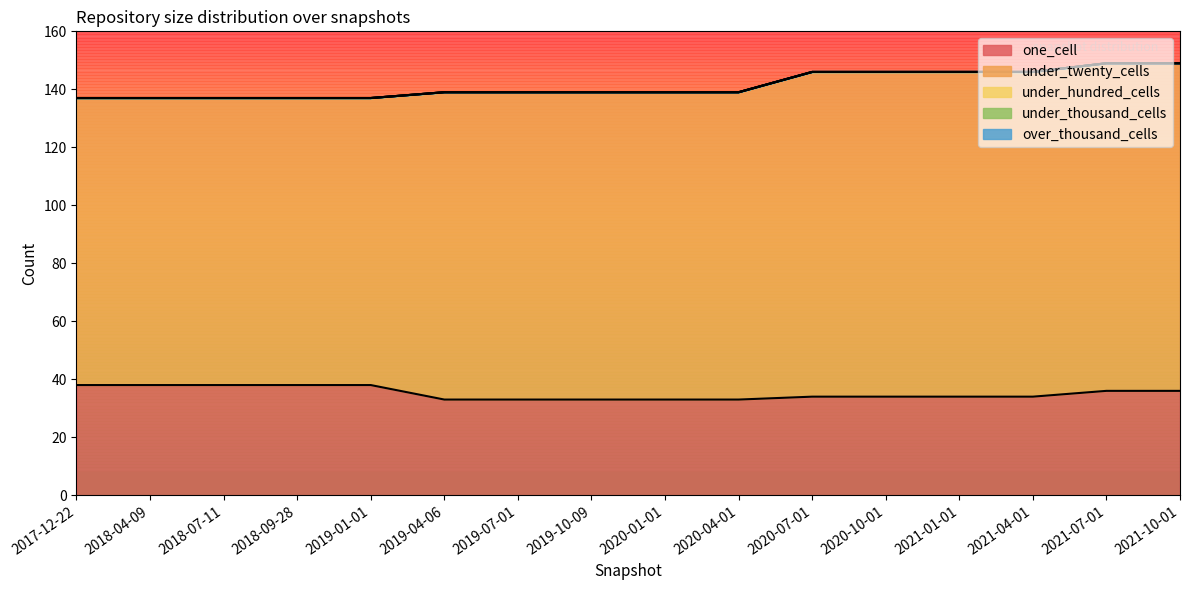

What position from the right is 2020-04-01?

7